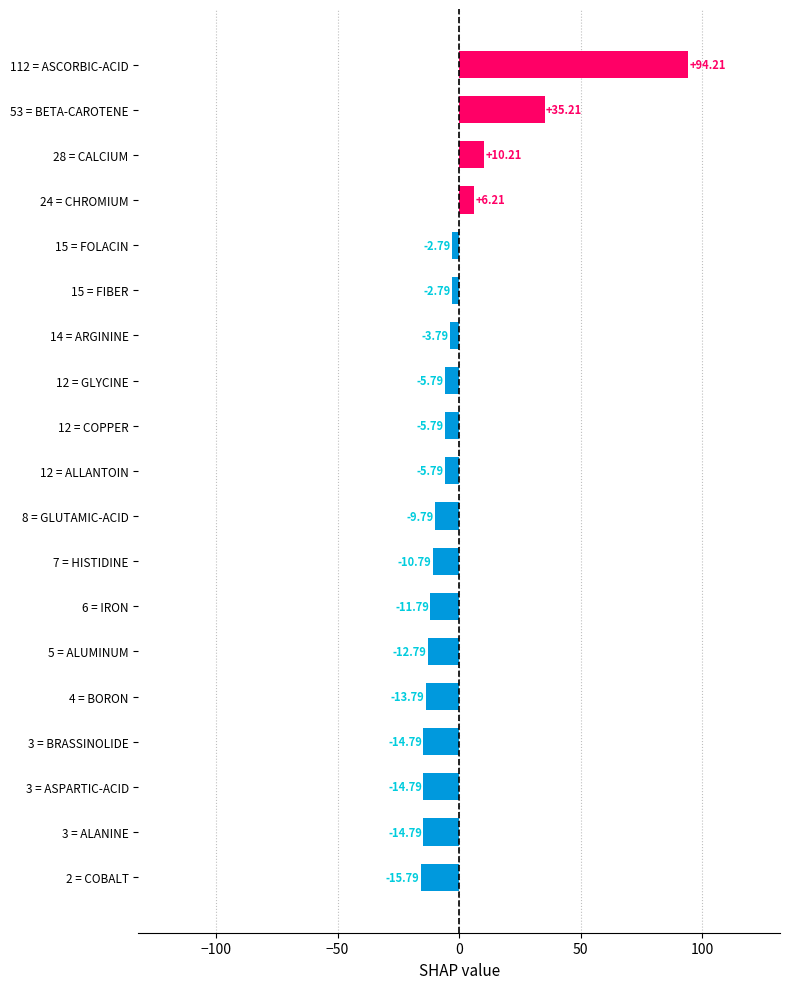

How many positive values are there?

4